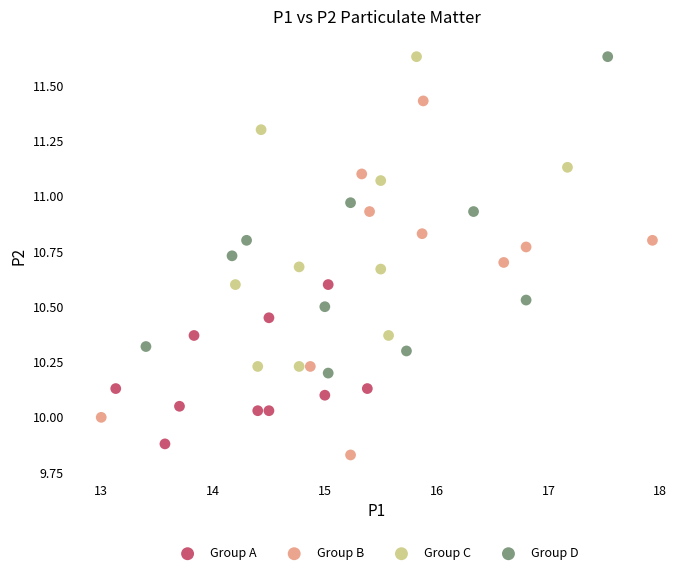

Which series has the largest Y range (max minus min)?

Group B